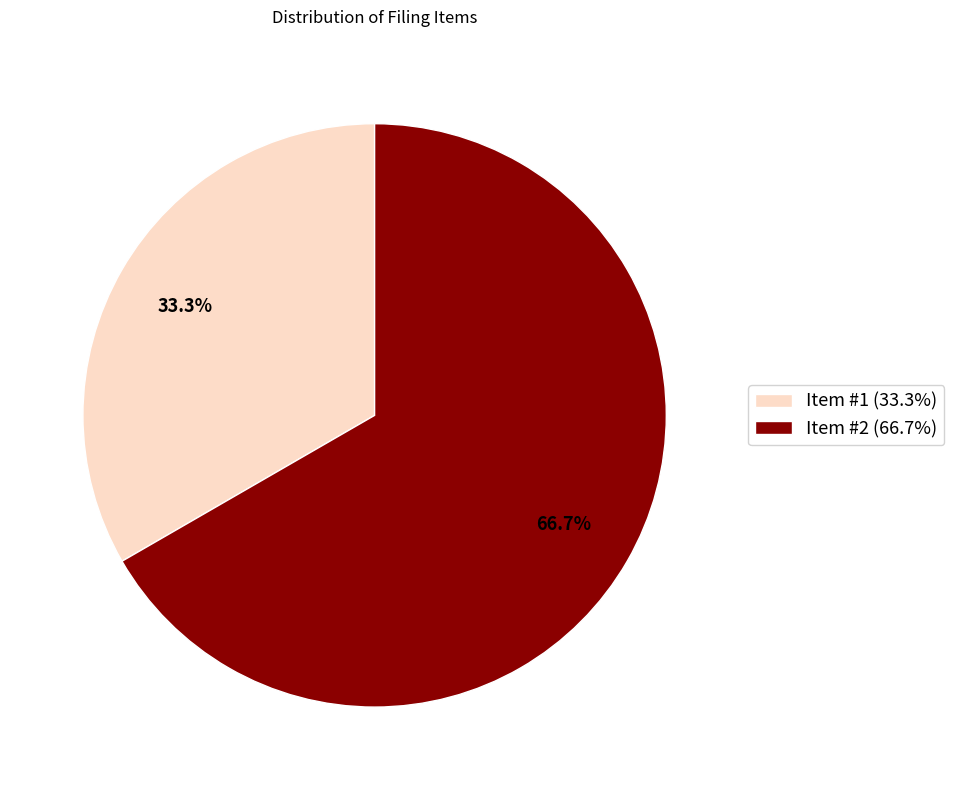

To the nearest percent, what percentage of the pie is Item #1?

33%